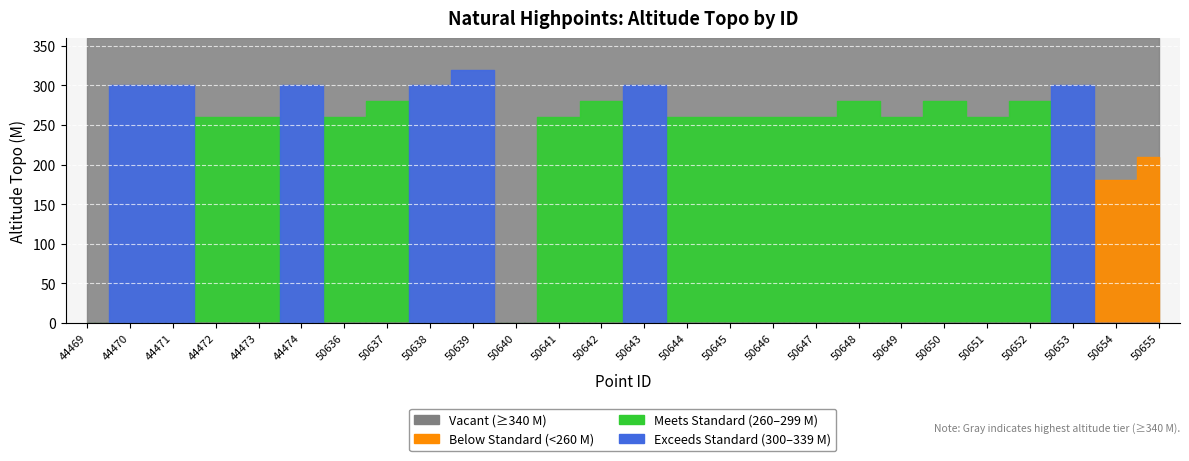

What is the difference between the maximum and second lowest values?

130.7